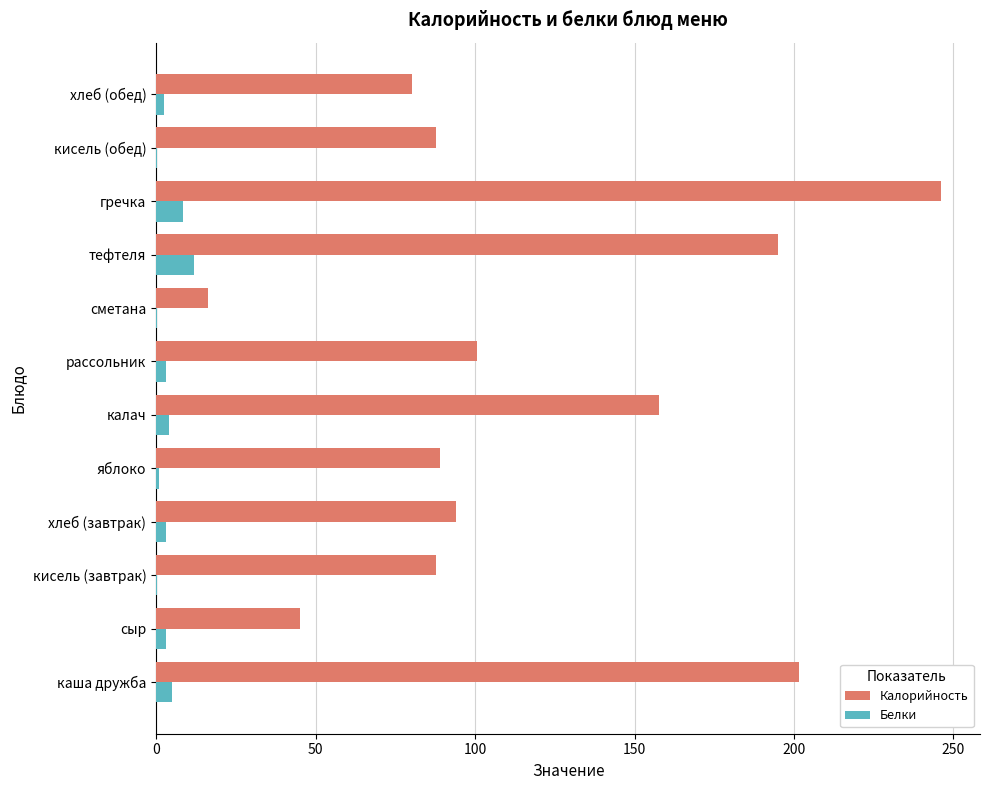

The Калорийность series shows 134.8 at гречка. True or false?

False